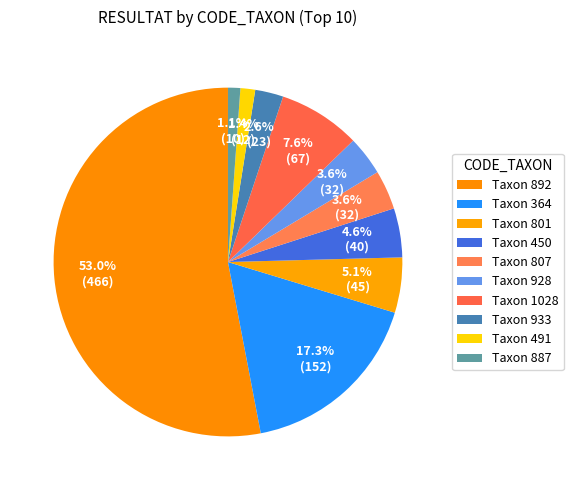

Count the number of slices in the pie.

10